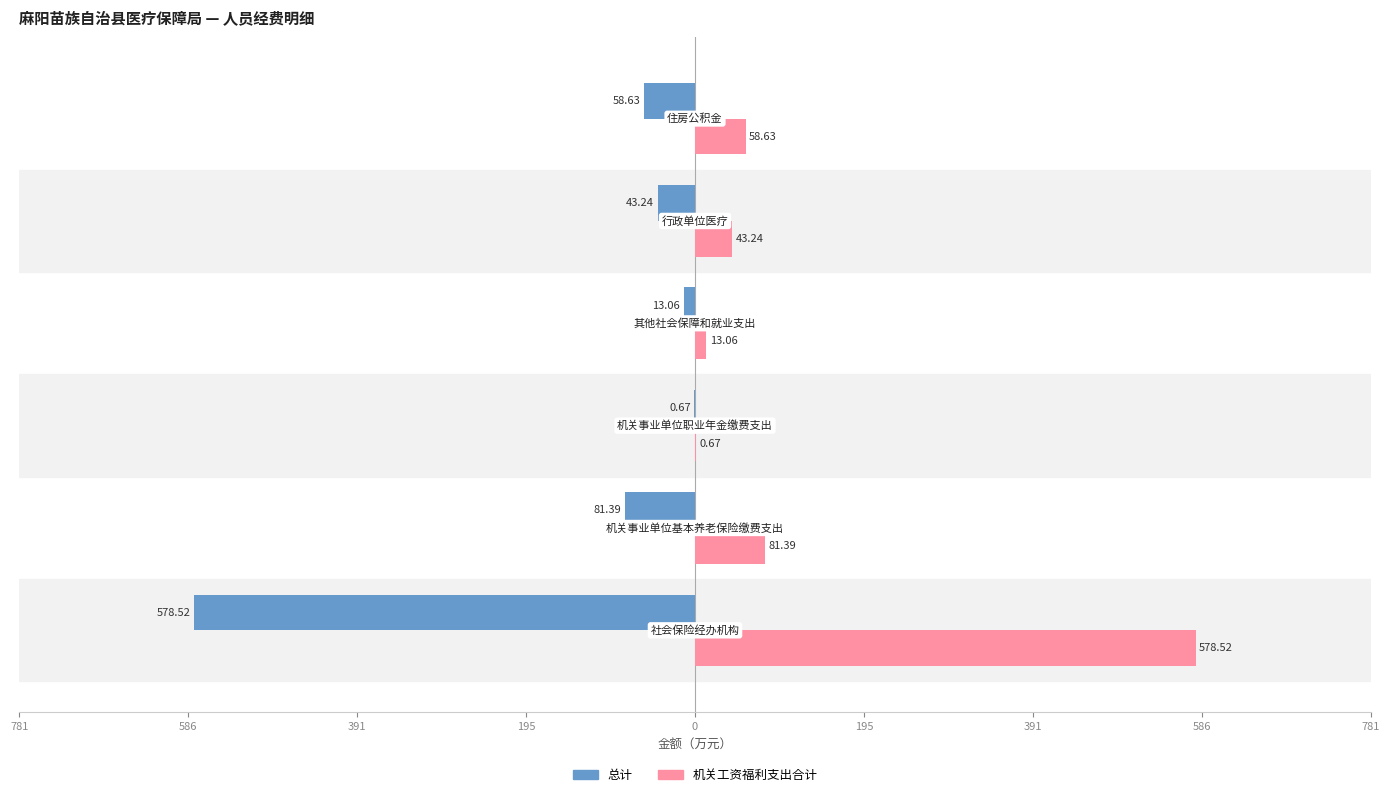

What are all the series names shown in the legend?

总计, 机关工资福利支出合计